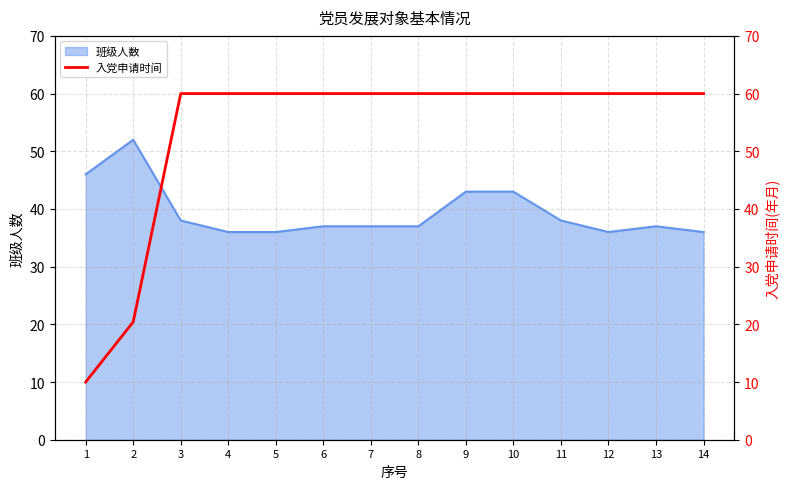

What is the maximum value for 班级人数?

52